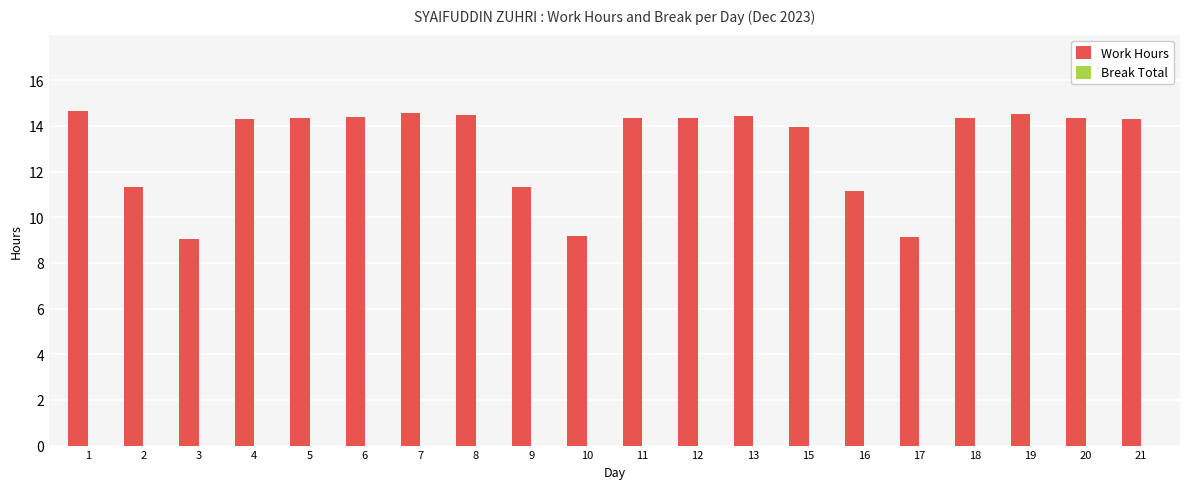

What is the sum of the values at 19 and 6?

28.9